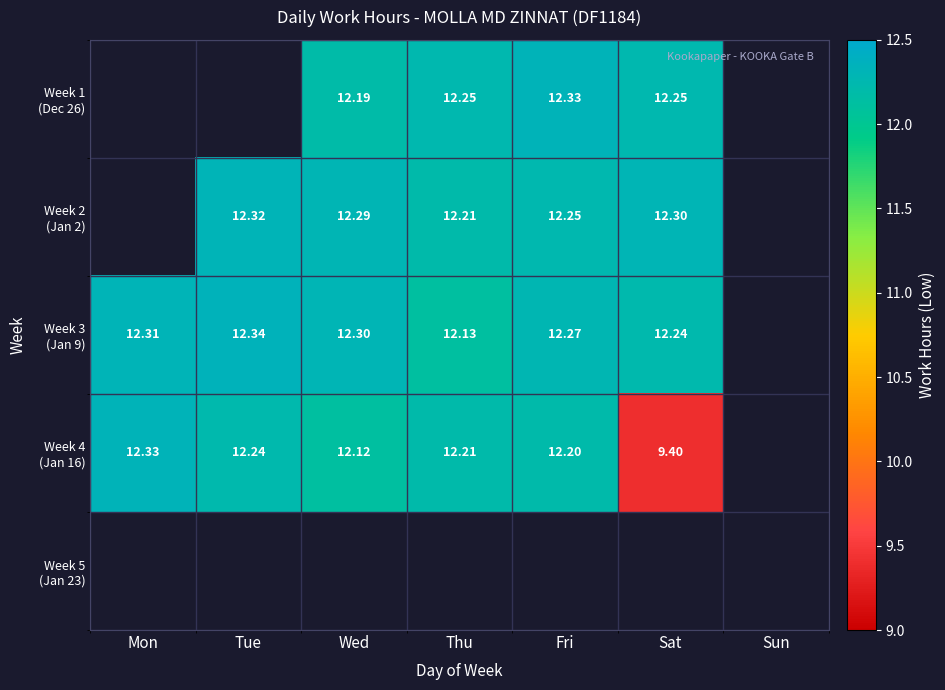

List the labels in order of Week 3 (Jan 9) value, largest first.

Tue, Mon, Wed, Fri, Sat, Sun, Thu